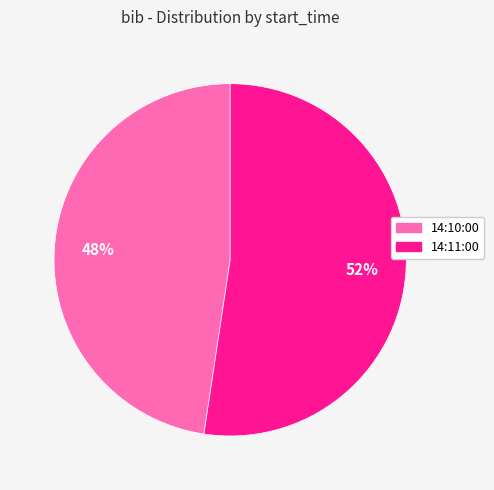

To the nearest percent, what portion does 14:10:00 represent?

48%